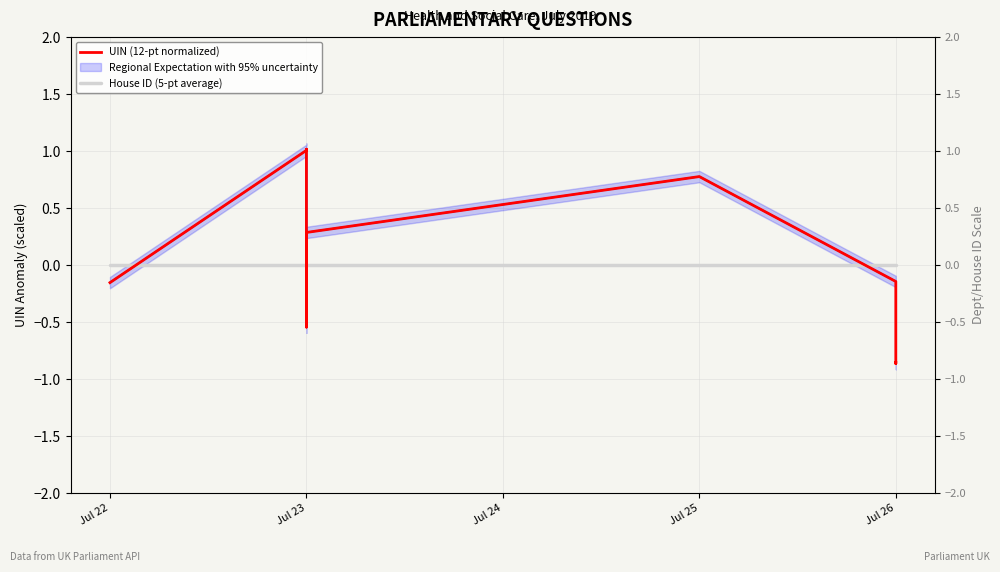

Which series ends up on top after the final intersection of UIN (12-pt normalized) and House ID (5-pt average)?

House ID (5-pt average)